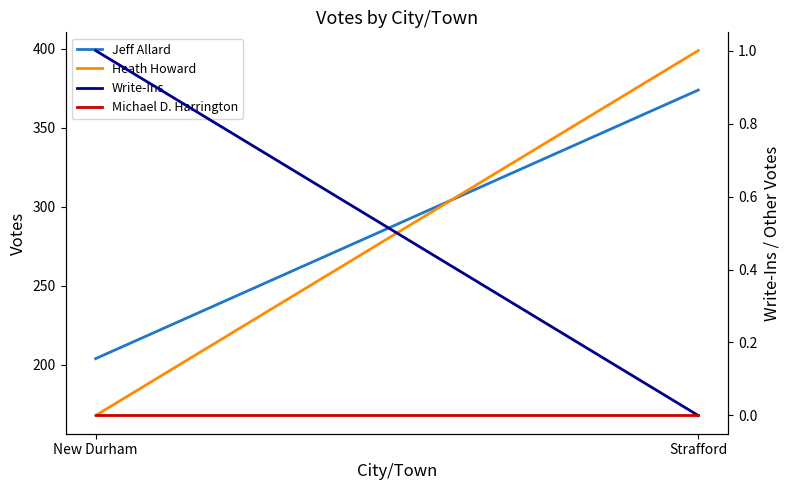

Which label corresponds to the smallest value in the chart?

Strafford